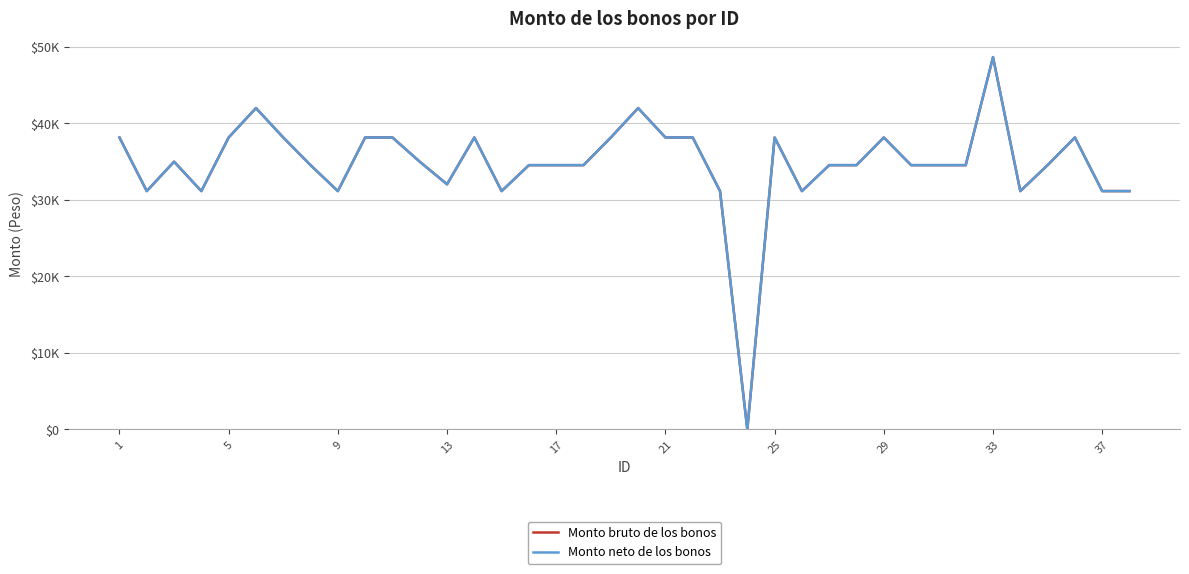

Does the chart have visible grid lines?

Yes